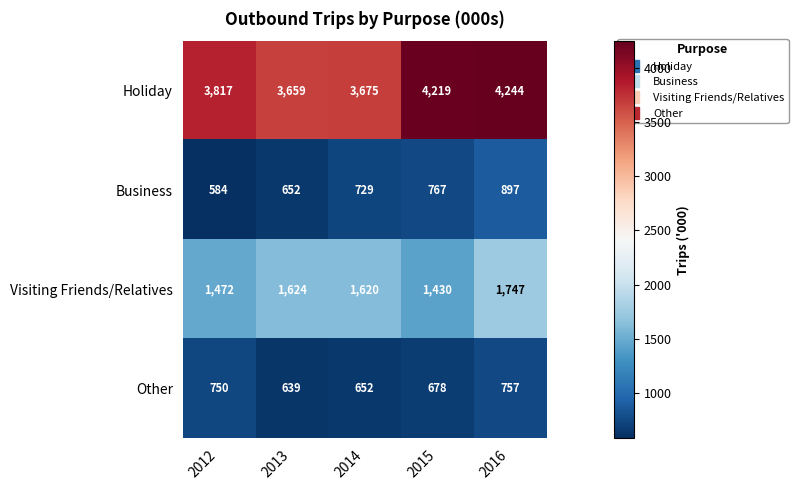

Reading left to right, transcribe all the data shown in this chart.

Holiday: 3817	3659	3675	4219	4244
Business: 584	652	729	767	897
Visiting Friends/Relatives: 1472	1624	1620	1430	1747
Other: 750	639	652	678	757